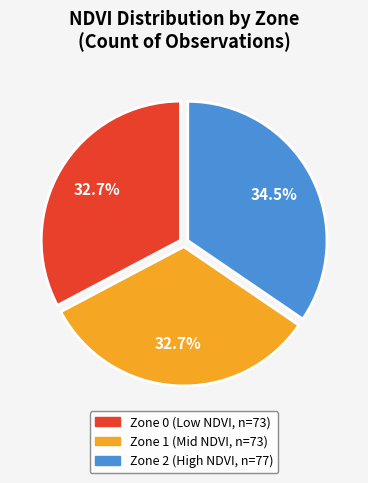

What is the largest slice in the pie chart?

Zone 2